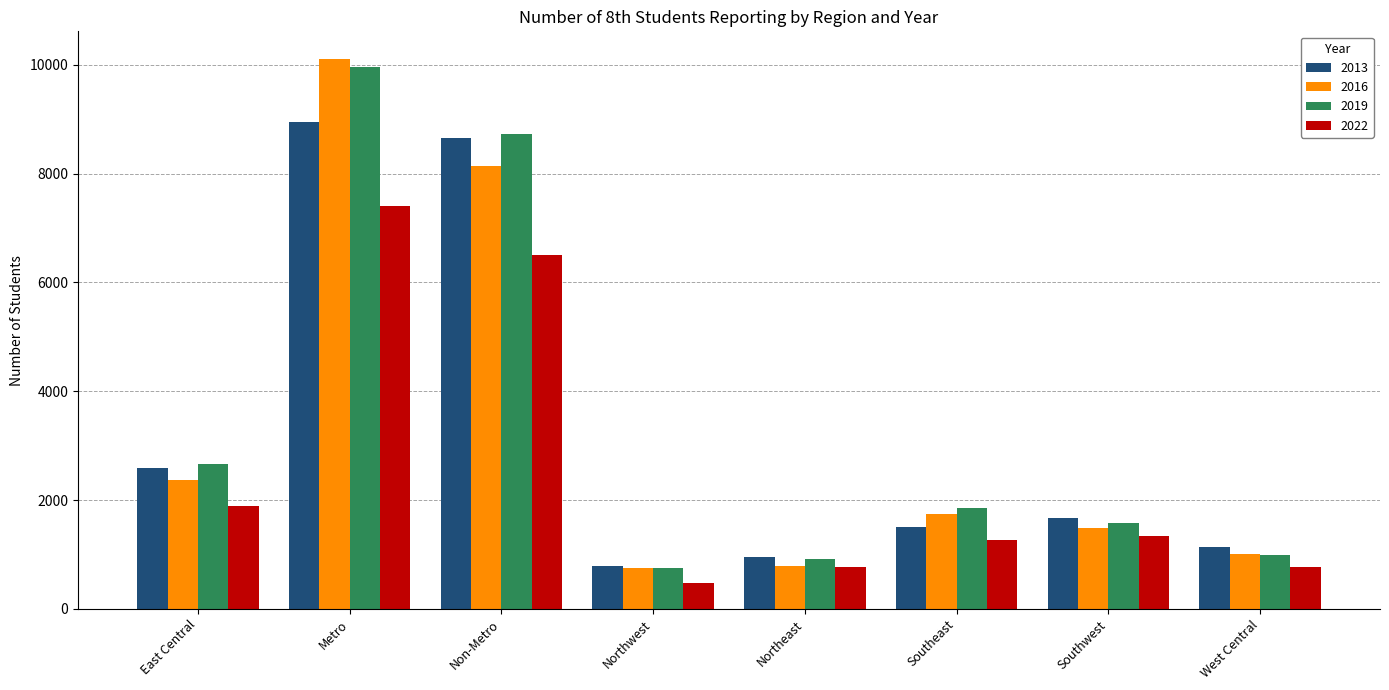

Does the chart contain any negative values?

No